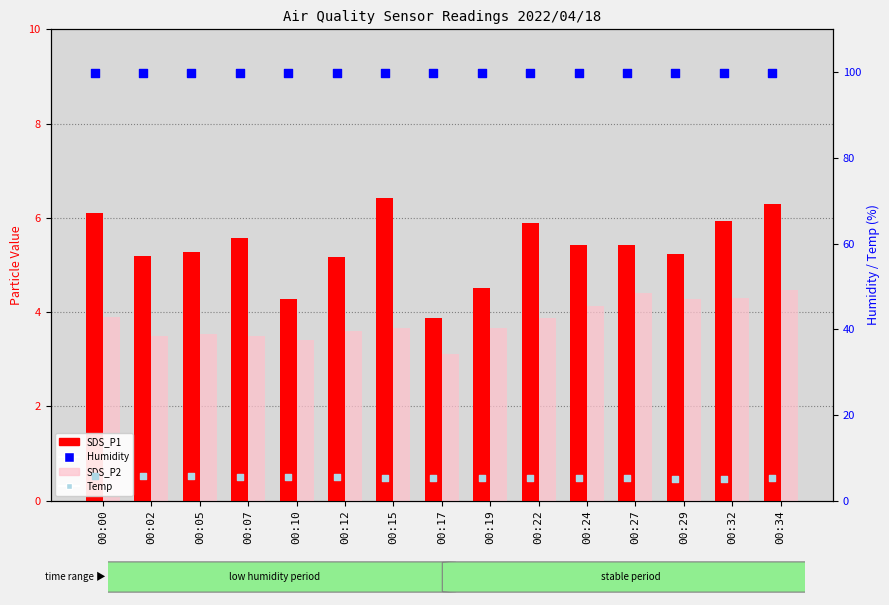

At which category is the sum across all series the highest?

00:34